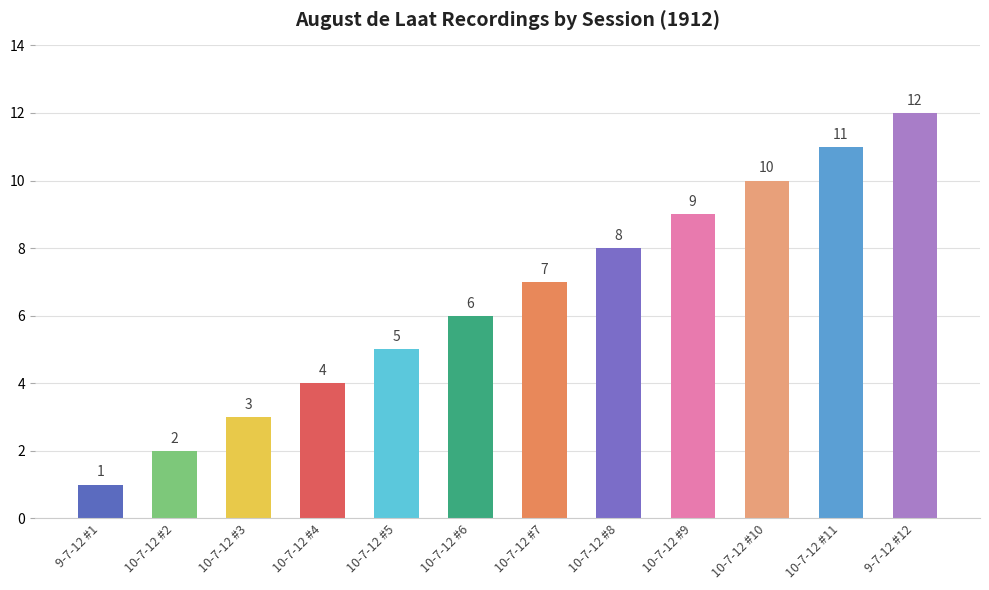

What is the difference between the maximum and minimum values?

11